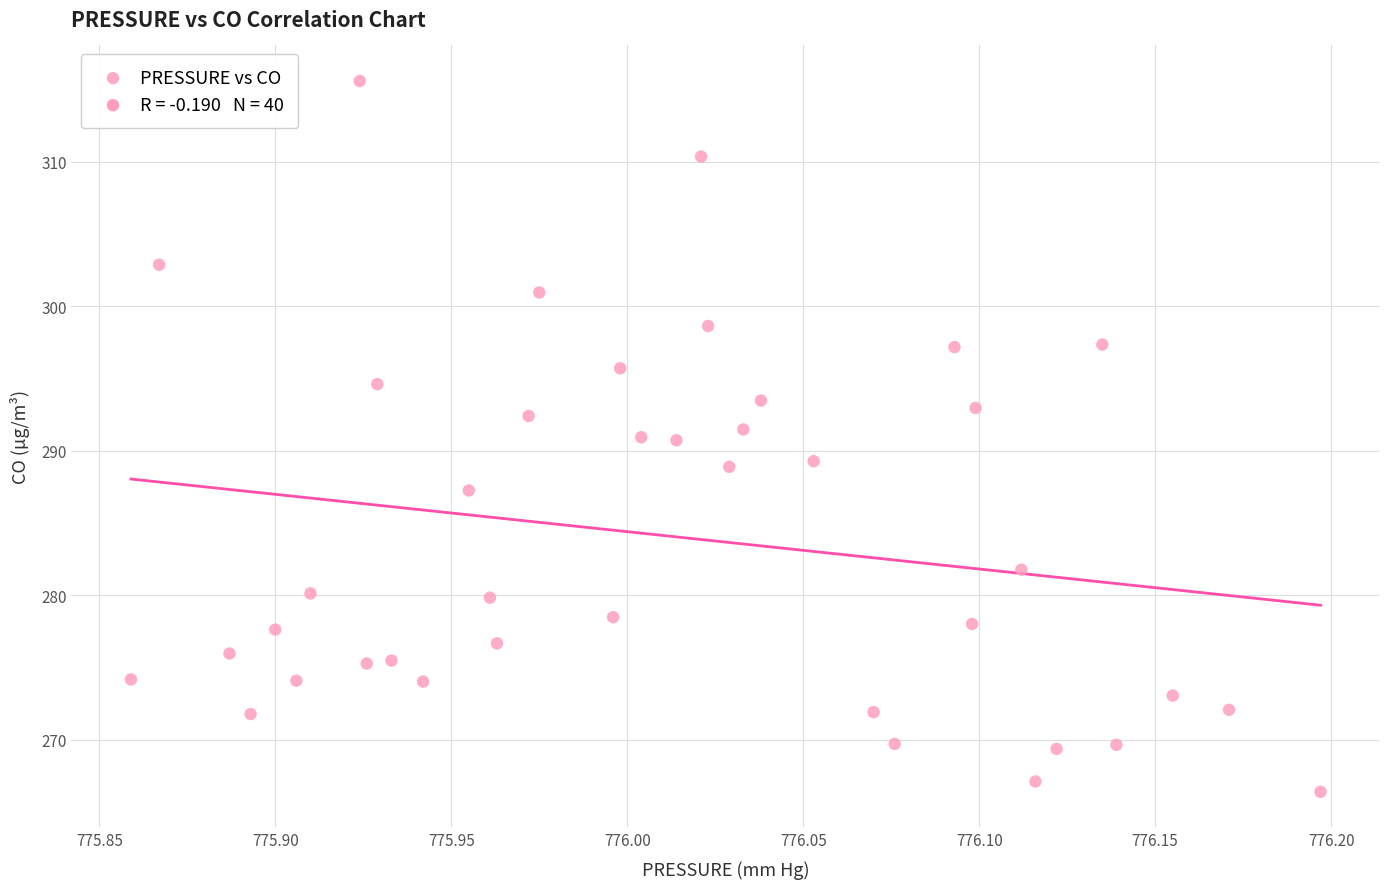

What is the range of X values (max minus min)?

0.3